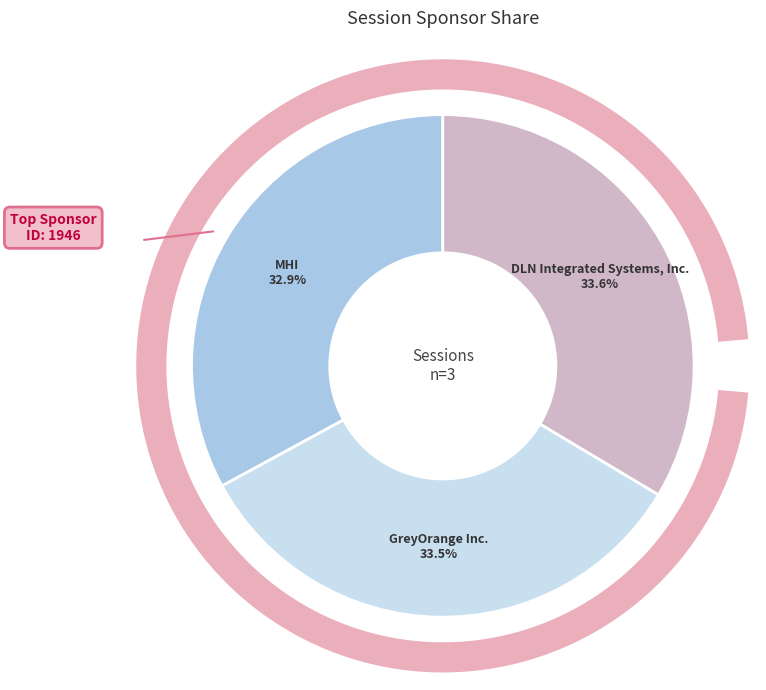

Does GreyOrange Inc. account for over 50% of the chart?

No